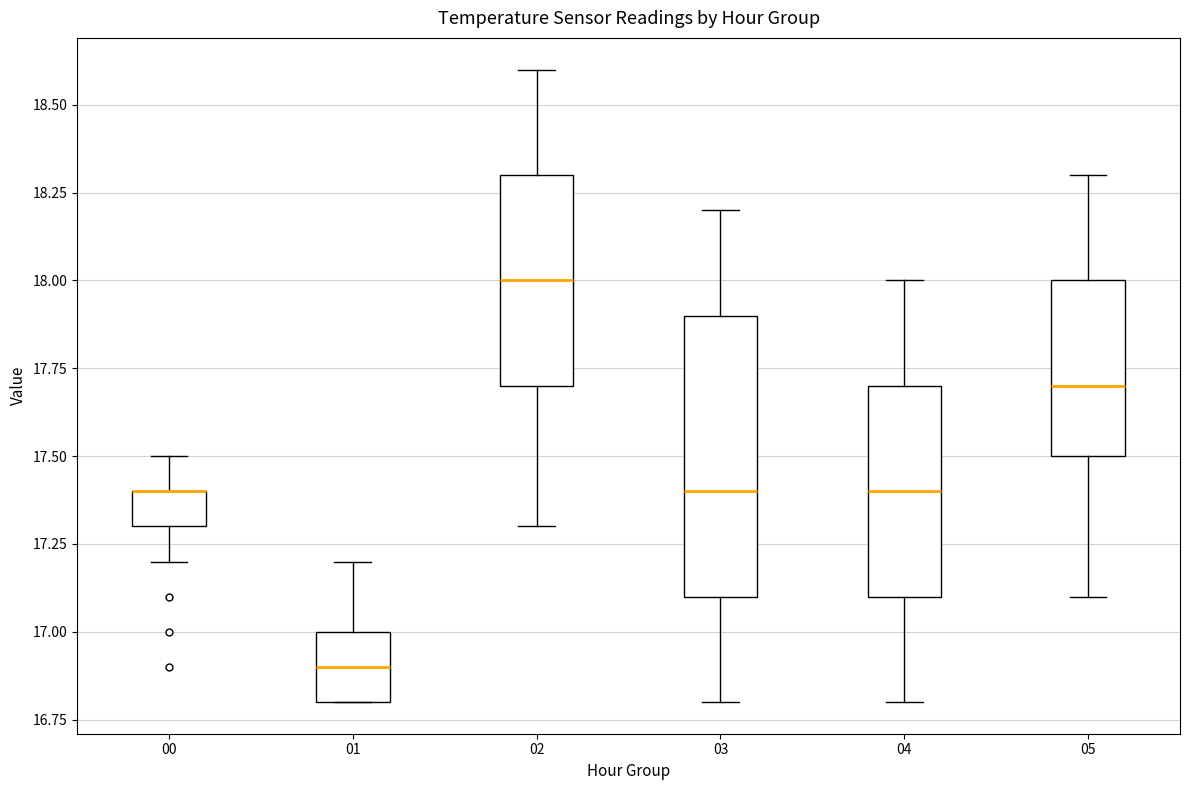

Reading left to right, read every box against the y-axis: the position of its median line, the range the box covers, and the ends of its whiskers. The values are not printed on the chart, so give them approximately, as read against the axis.

00: median 17.4 (drawn on the box's upper edge), box 17.3 to 17.4, whiskers 17.2 to 17.5
01: median 16.9, box 16.8 to 17.0, whiskers 16.8 to 17.2
02: median 18.0, box 17.7 to 18.3, whiskers 17.3 to 18.6
03: median 17.4, box 17.1 to 17.9, whiskers 16.8 to 18.2
04: median 17.4, box 17.1 to 17.7, whiskers 16.8 to 18.0
05: median 17.7, box 17.5 to 18.0, whiskers 17.1 to 18.3